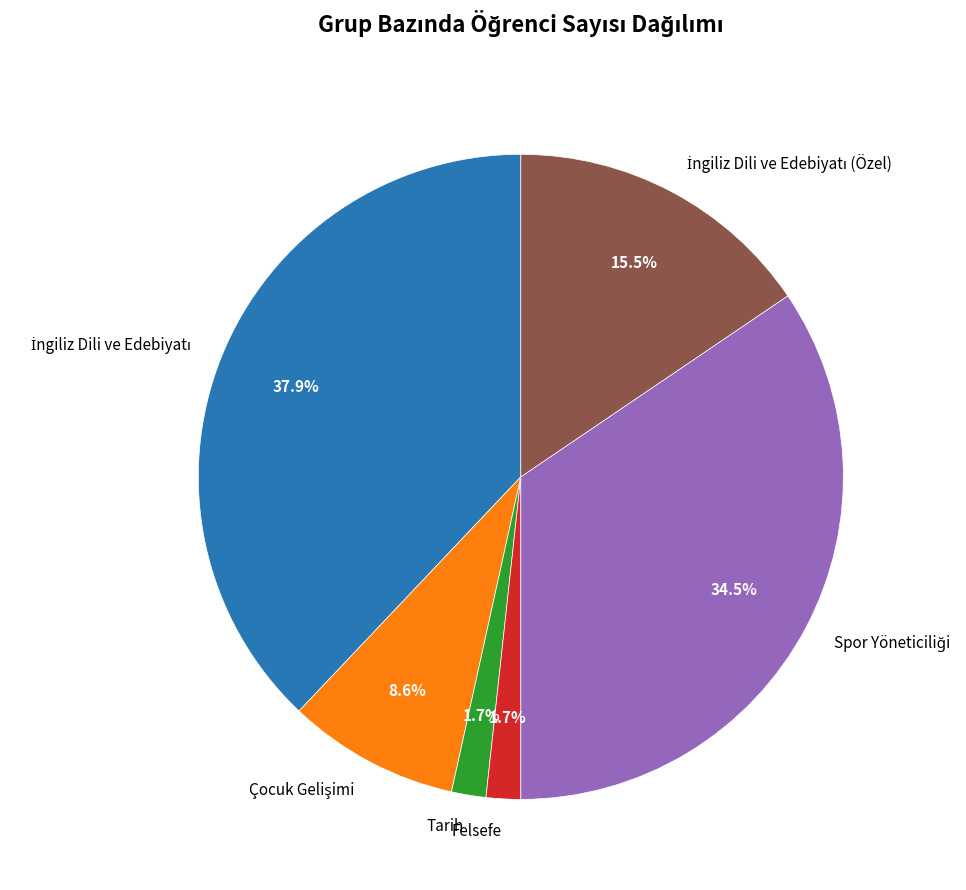

How much of the chart is everything except Felsefe?

98.3%